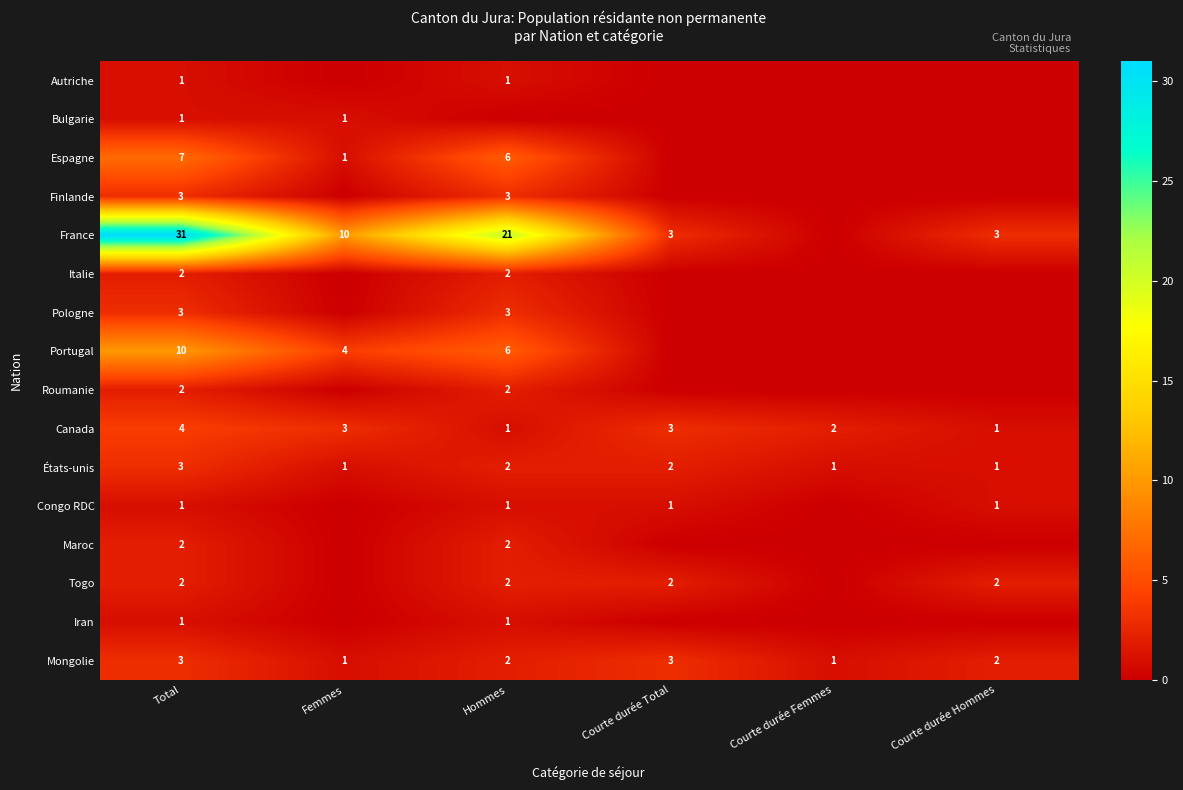

The value of Togo at Courte durée Hommes is 2. True or false?

True